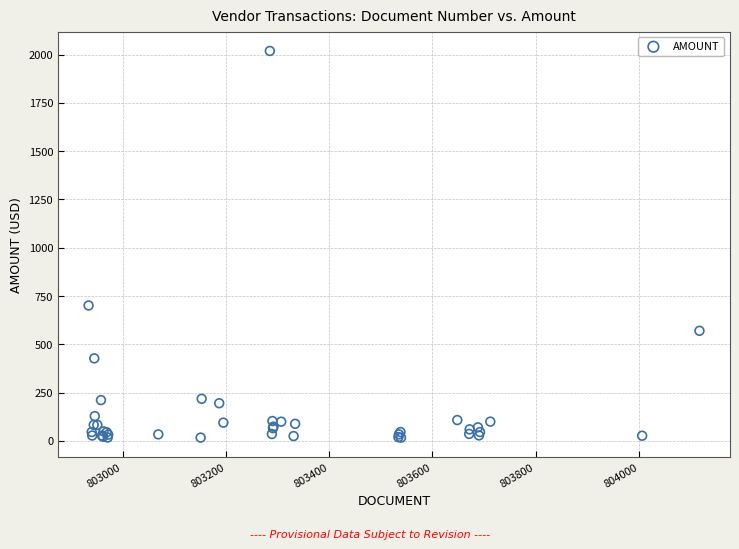

What Y value in the scatter plot is closest to 1017?

701.1